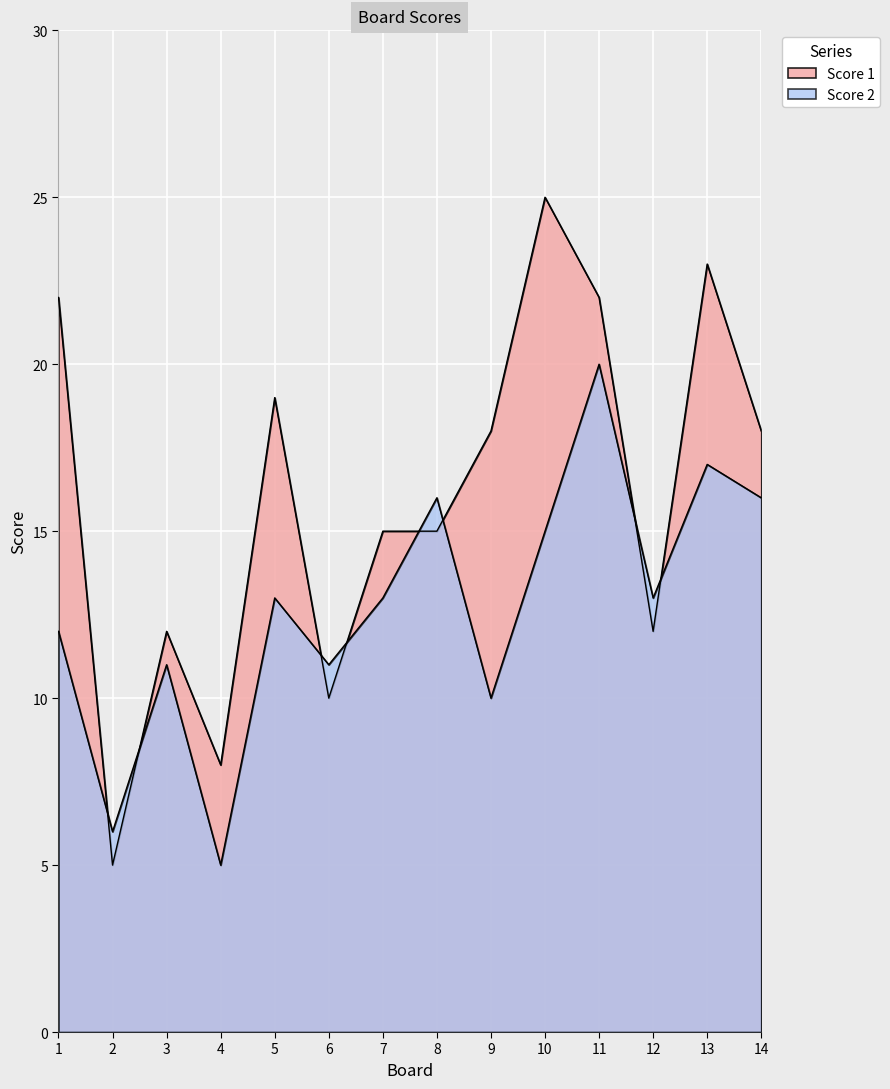

Does the chart display data point markers on the line(s)?

No